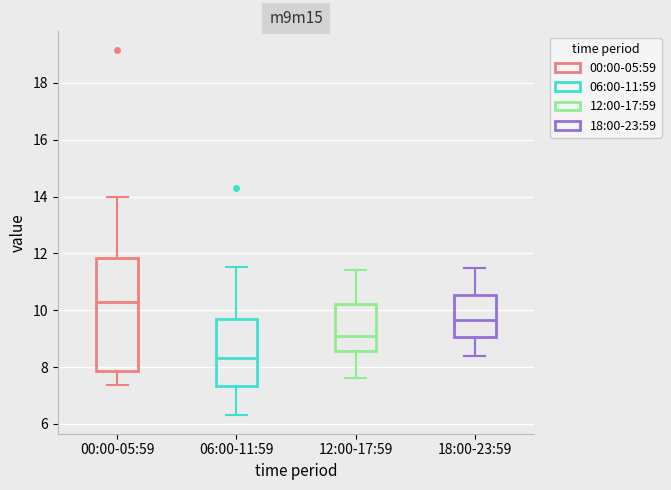

Where does the lower whisker of the box for 18:00-23:59 end on the y-axis? The values are not printed on the chart, so give them approximately, as read against the axis.

8.4